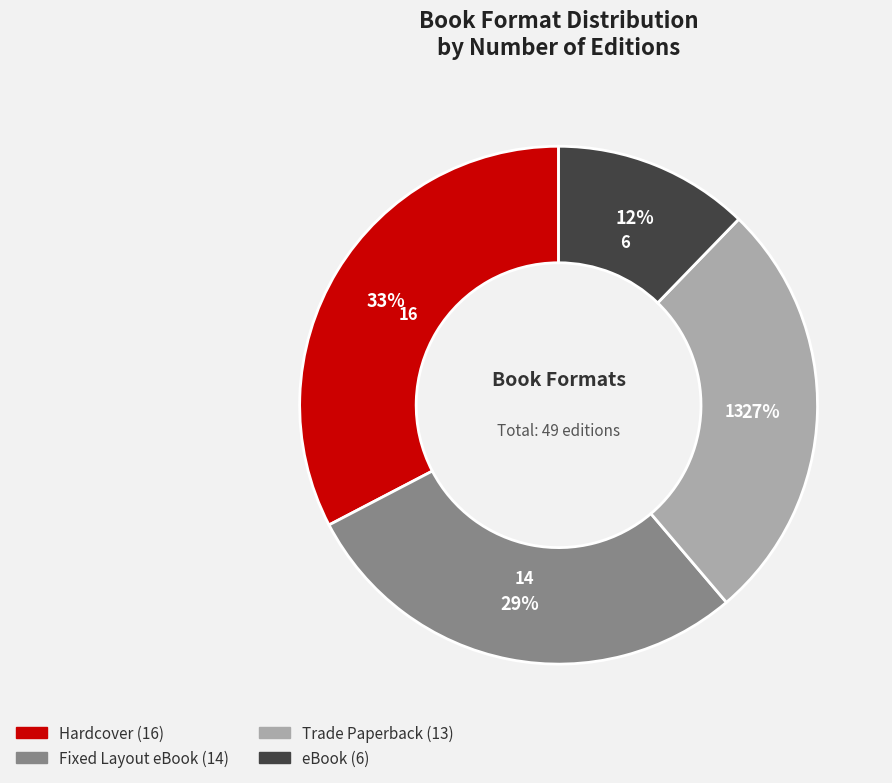

Is there a majority slice in this chart?

No